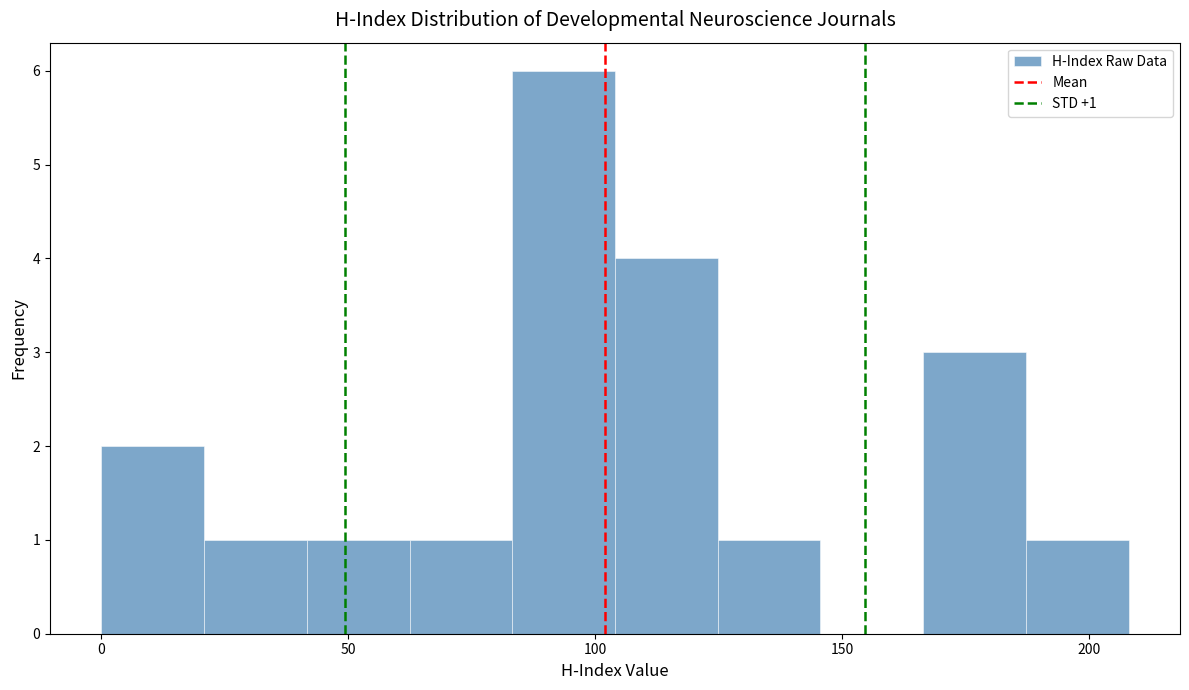

Over which range of the x-axis is the bar tallest?

85 to 105